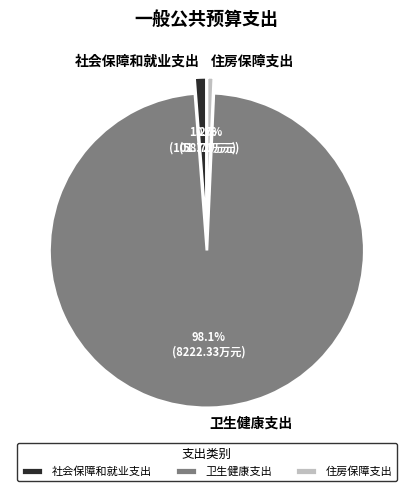

Which slice is the largest?

卫生健康支出